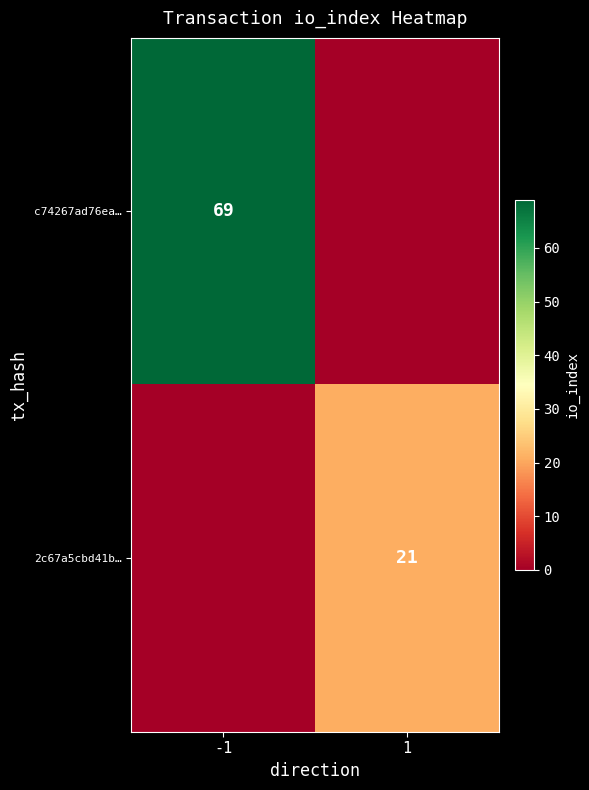

What is the total value across all series at -1?

69